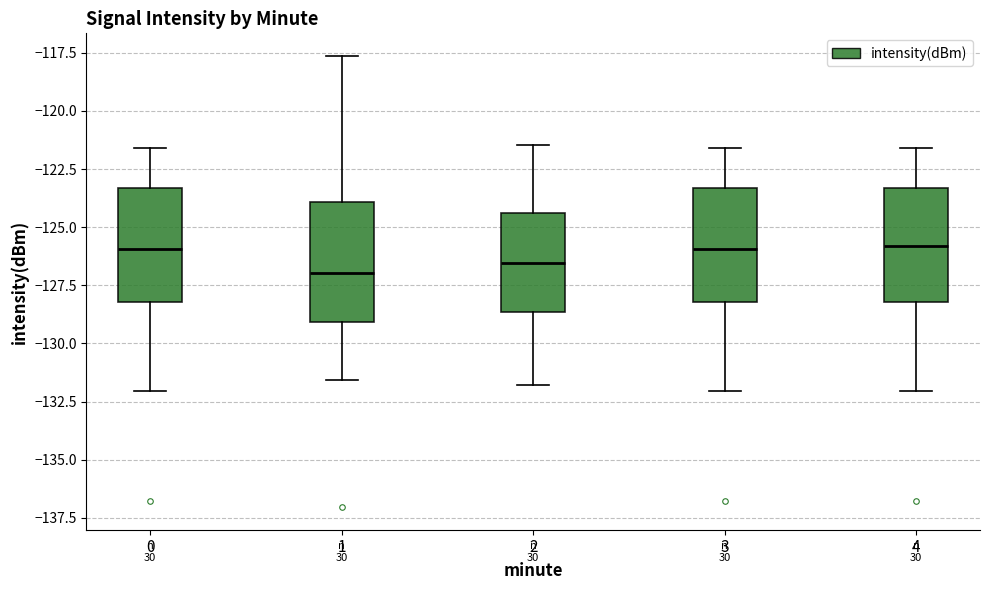

Where does the median line of the box at x = 0 sit on the y-axis? The values are not printed on the chart, so give them approximately, as read against the axis.

-126.0